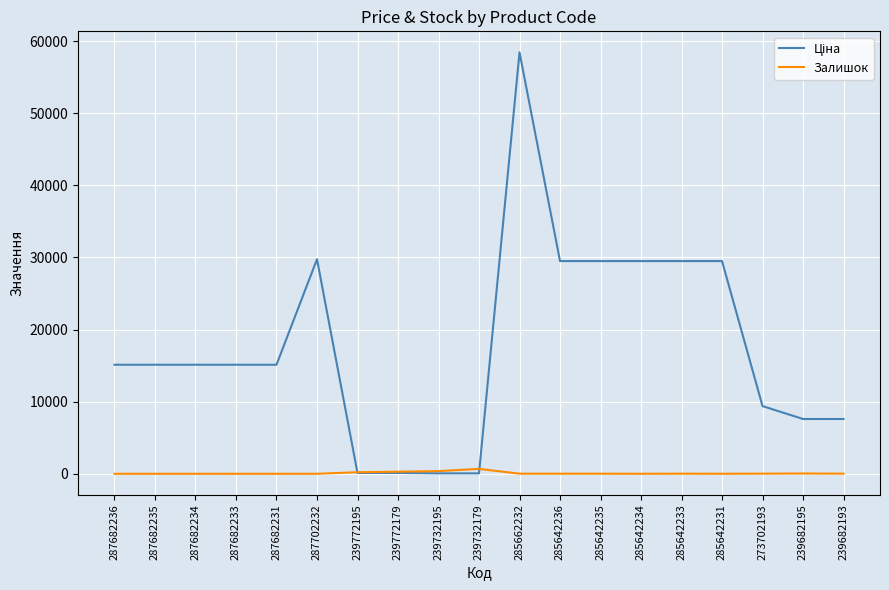

What is the spread (max minus min) of values at 239772195?

100.9